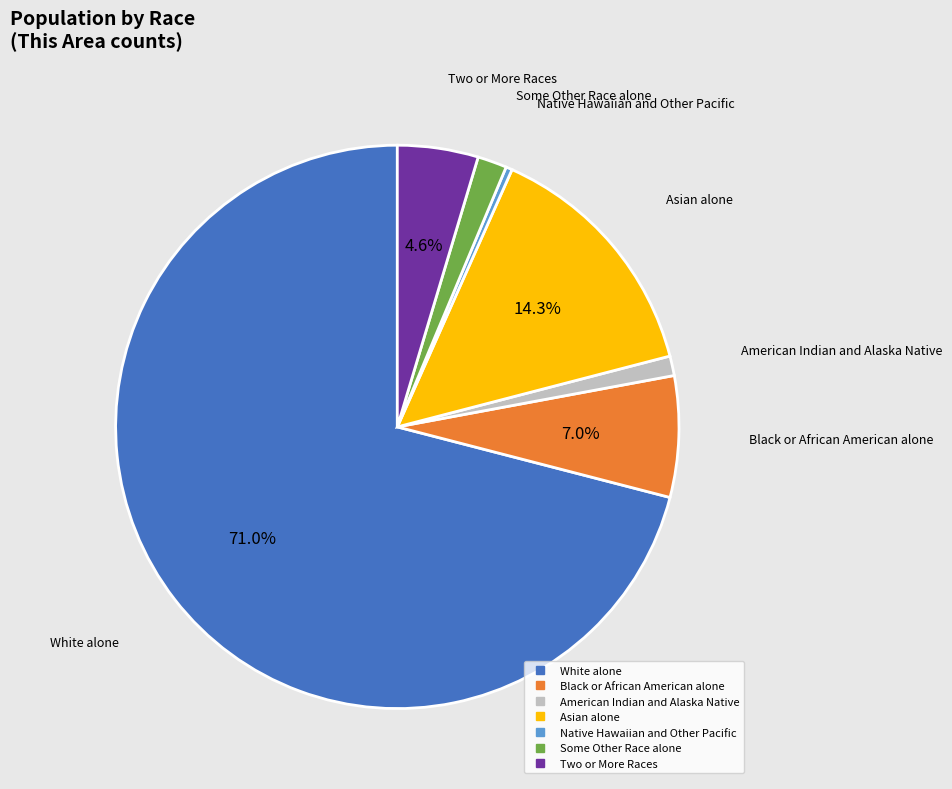

Which has a higher value, Some Other Race alone or White alone?

White alone